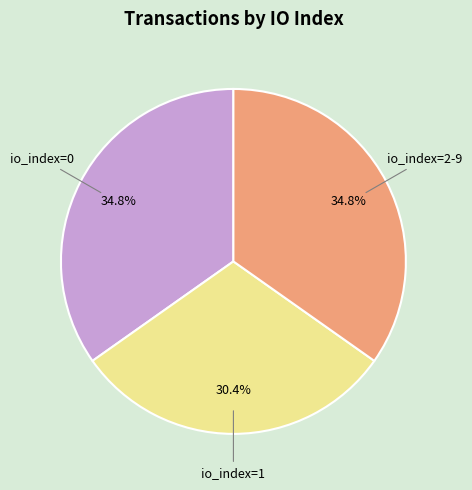

Does any single category account for the majority?

No